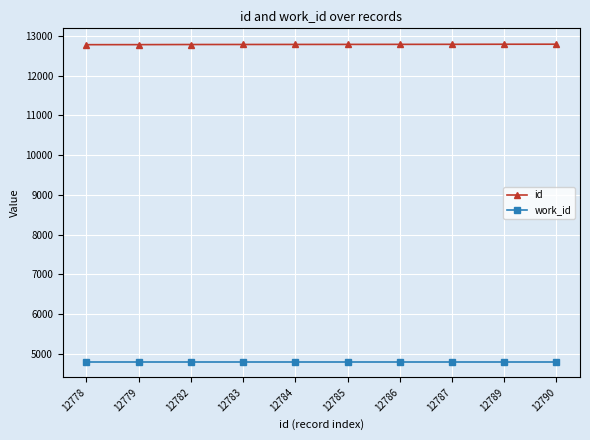

List the series in order of their peak value, lowest first.

work_id, id